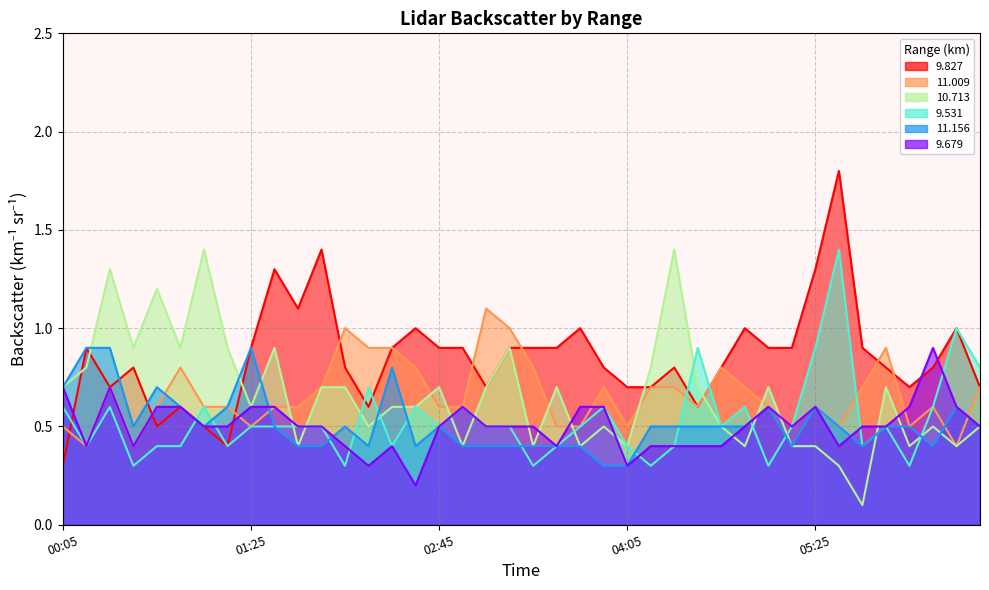

Rank the series by their maximum value, from highest to lowest.

  9.827,  10.713,   9.531,  11.009,  11.156,   9.679